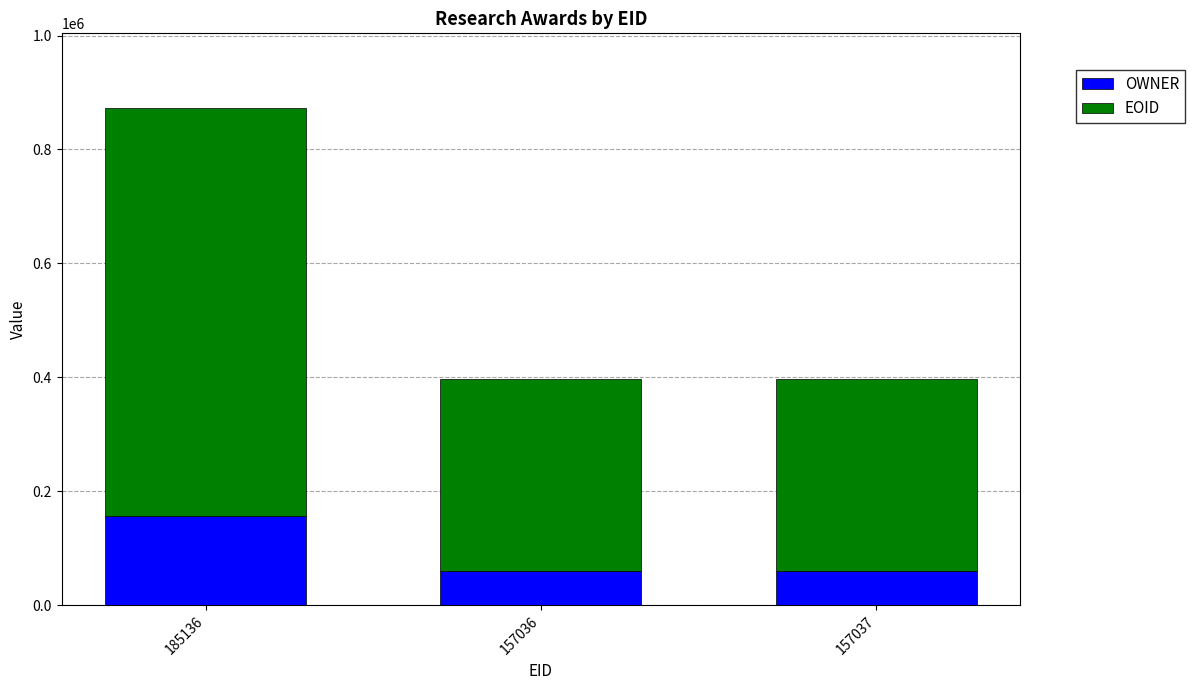

What is the difference between the maximum and minimum values in the OWNER series?

96834